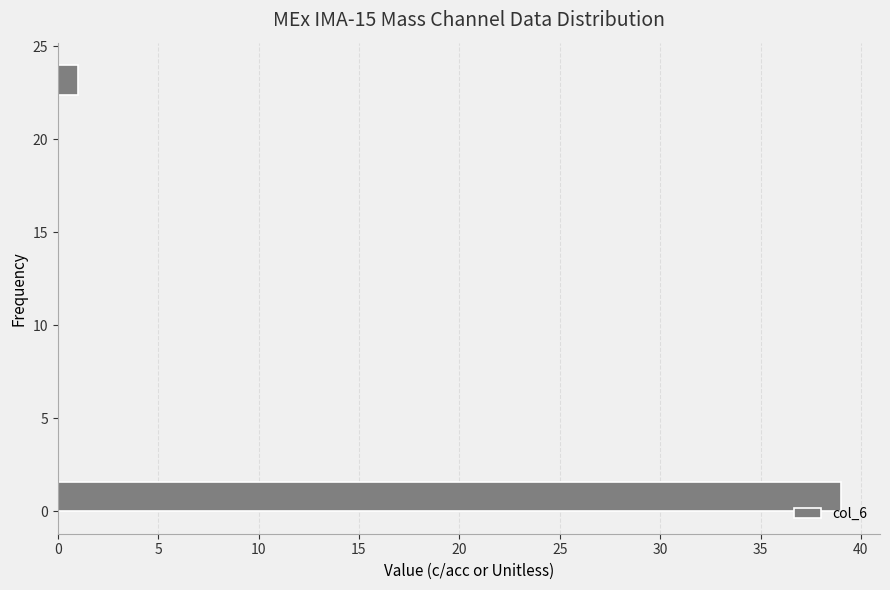

Read against the y-axis, roughly where is the centre of the longest bar?

1.0